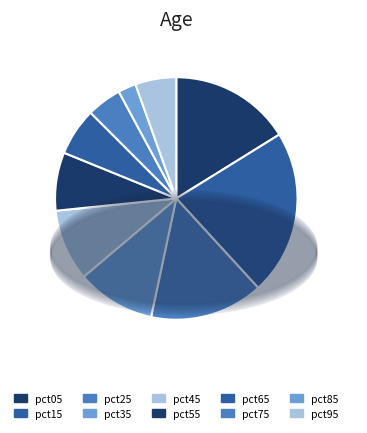

What percentage is the pct75 slice, to the nearest percent?

5%